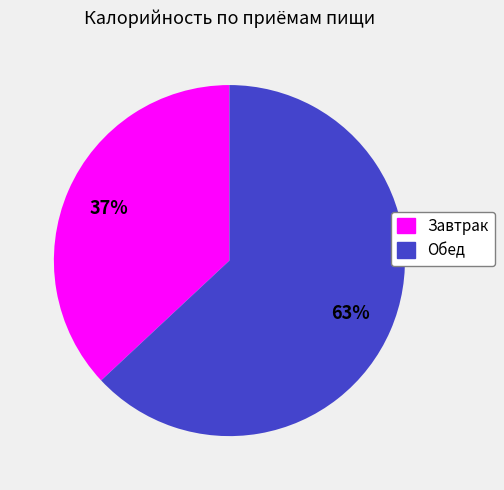

To the nearest percent, what is the difference between the Обед and Завтрак slice percentages?

26%